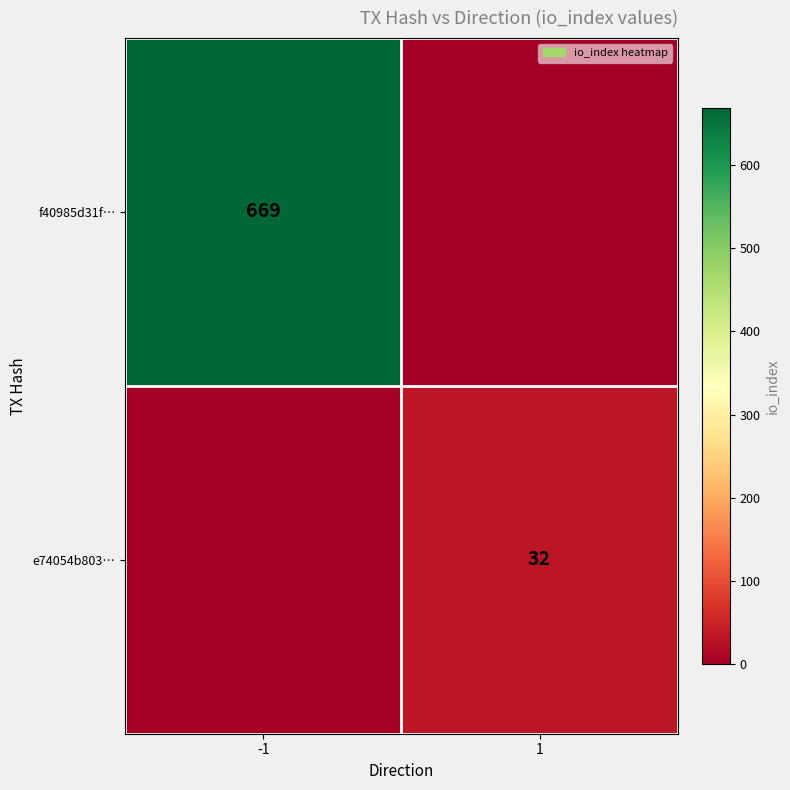

Is it true that e74054b803… equals 54 at 1?

False